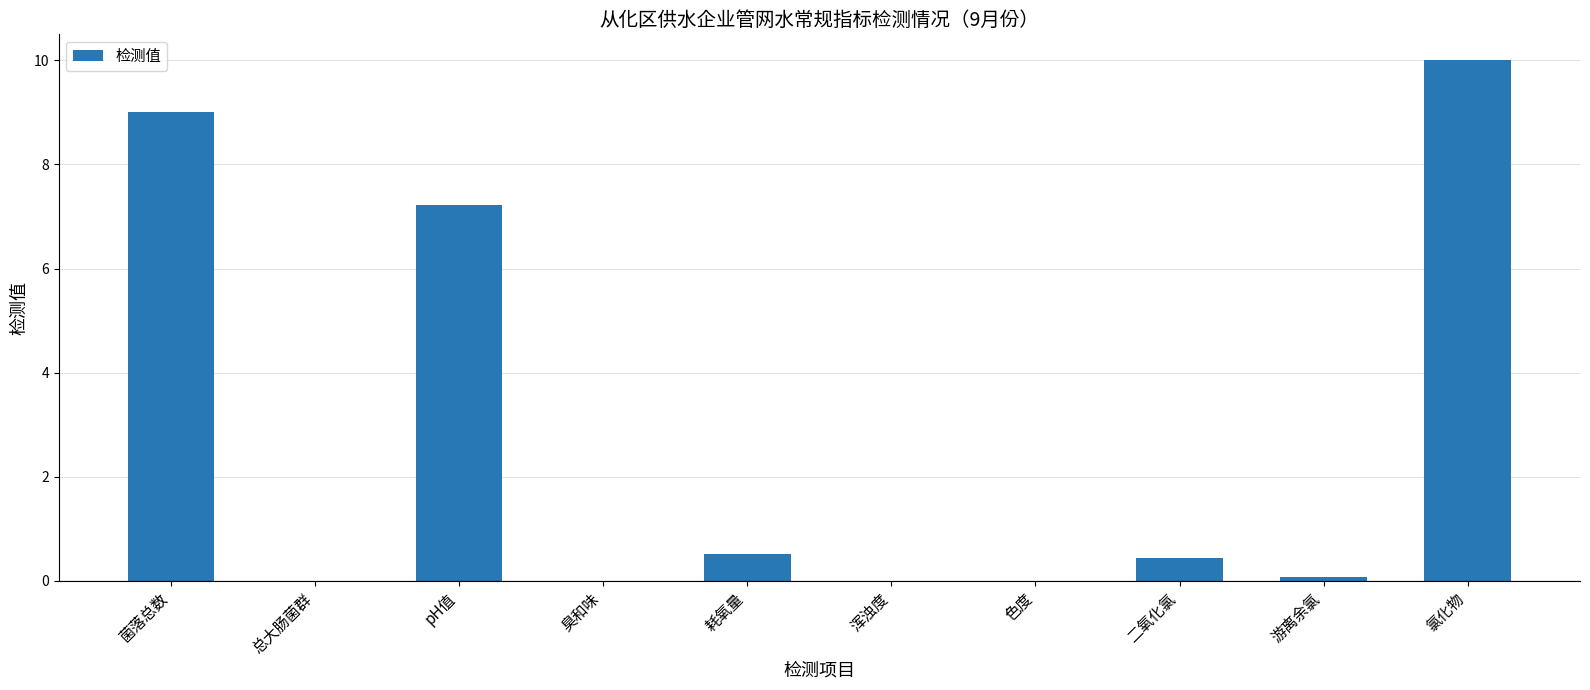

Count the number of data series in this chart.

1